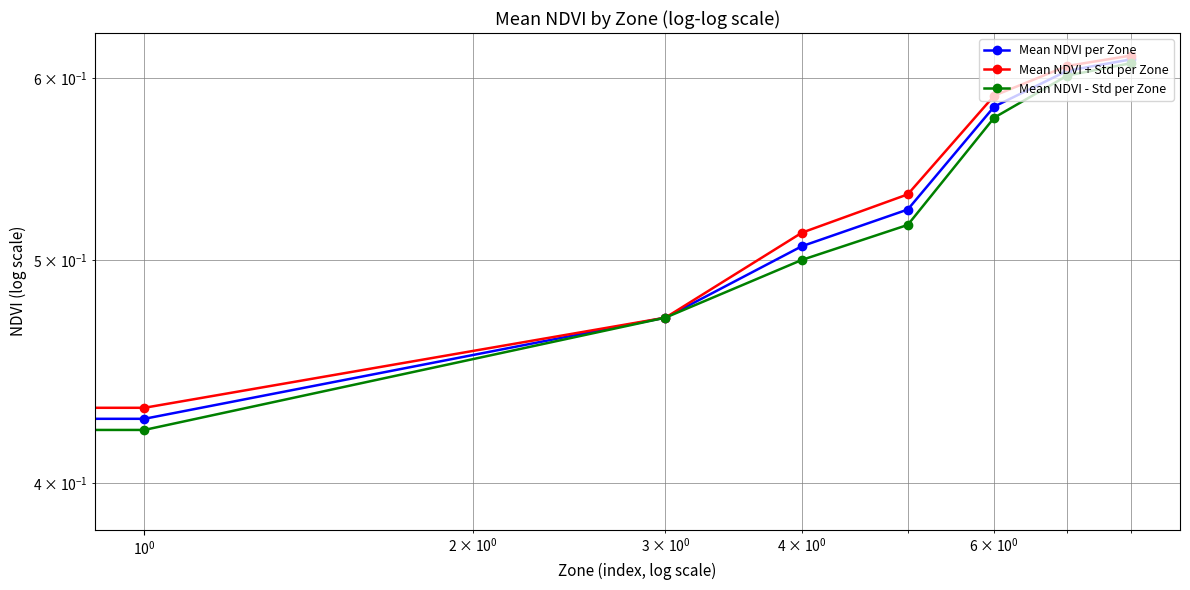

True or false: Mean NDVI - Std per Zone and Mean NDVI + Std per Zone cross at least once.

False